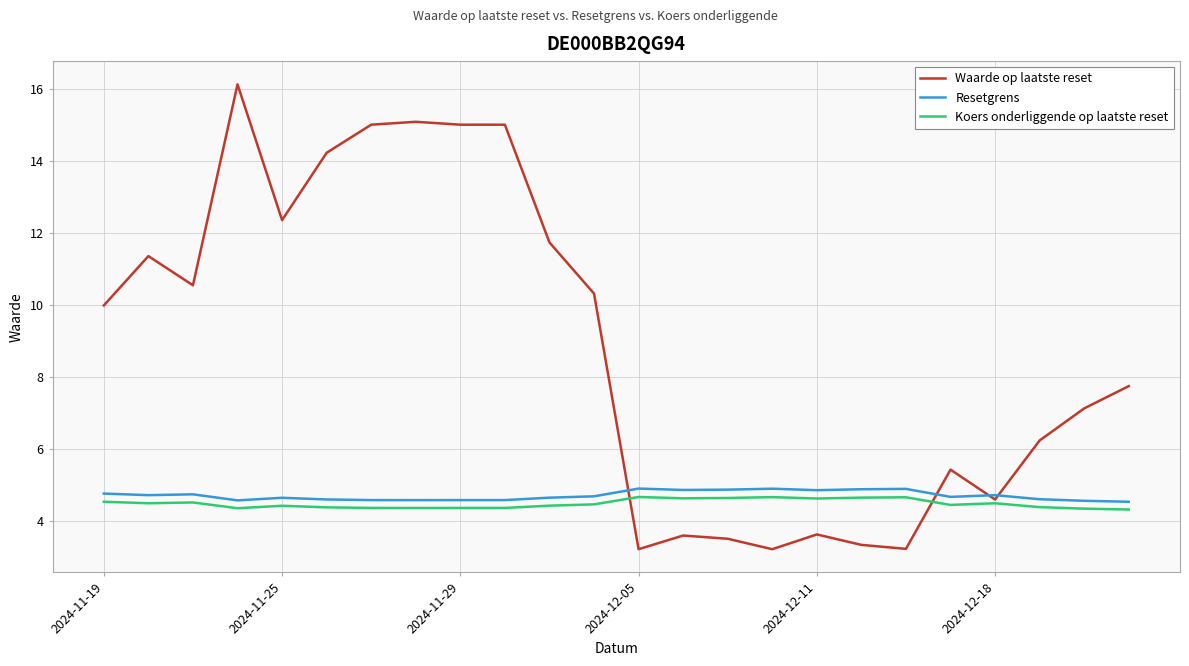

What is the maximum value shown in the chart?

16.1